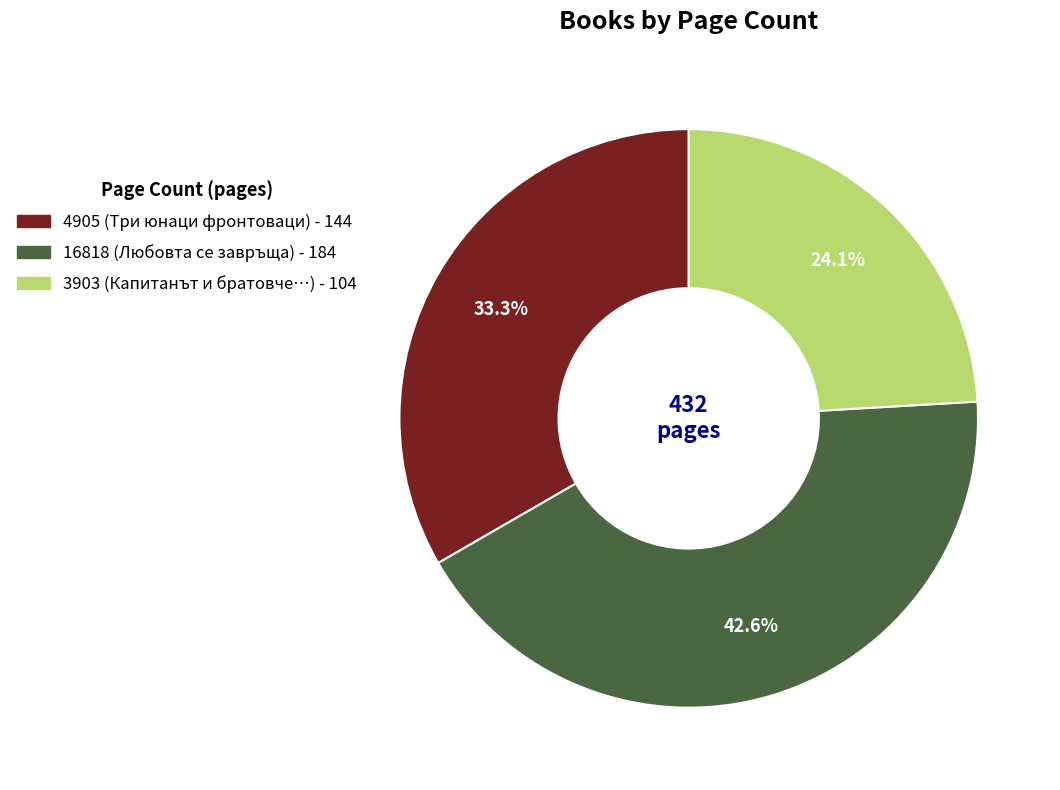

Which category has the biggest portion of the pie?

16818